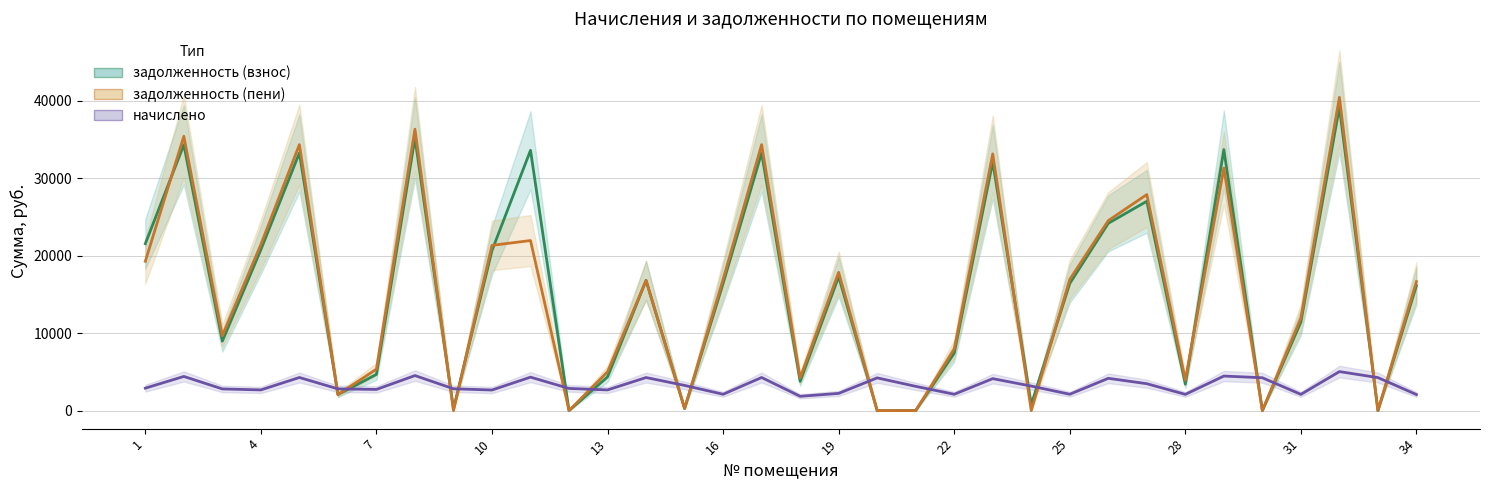

True or false: задолженность (взнос) has more than 2 interior local peaks.

True